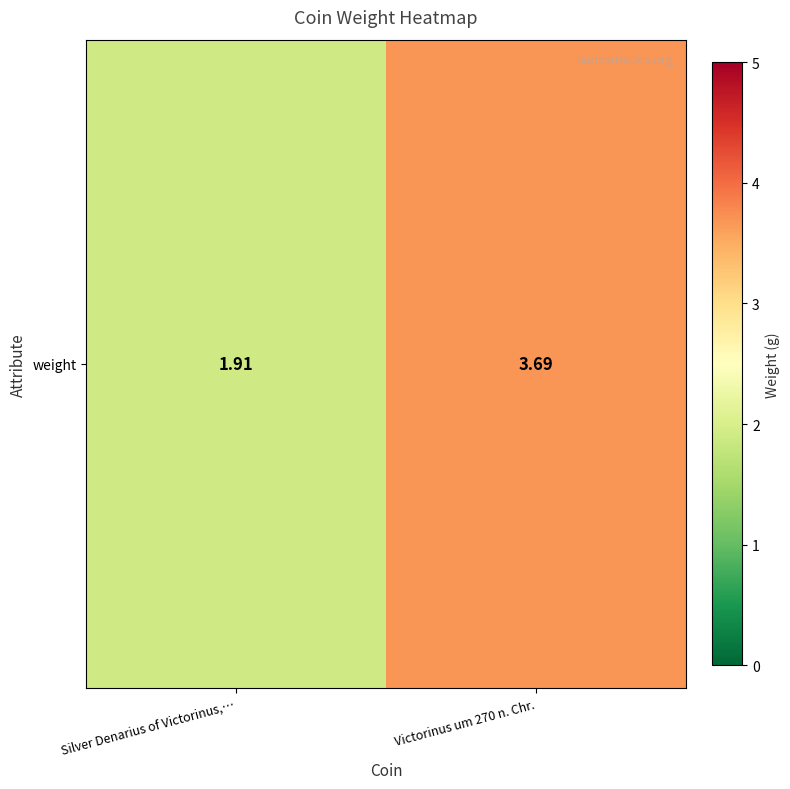

What is the average value?

2.8